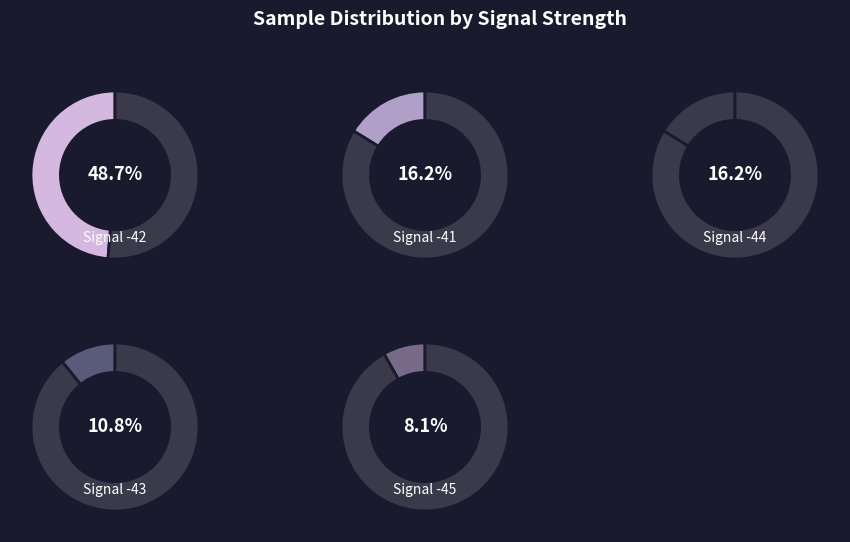

Is there a majority slice in this chart?

No